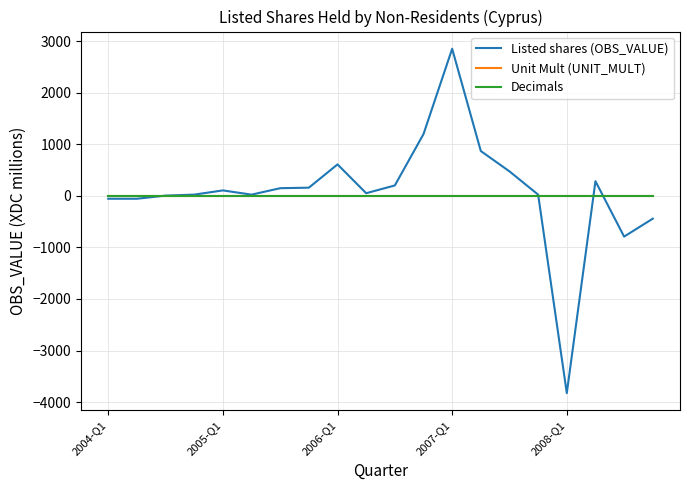

What is the minimum value shown in the chart?

-3824.9